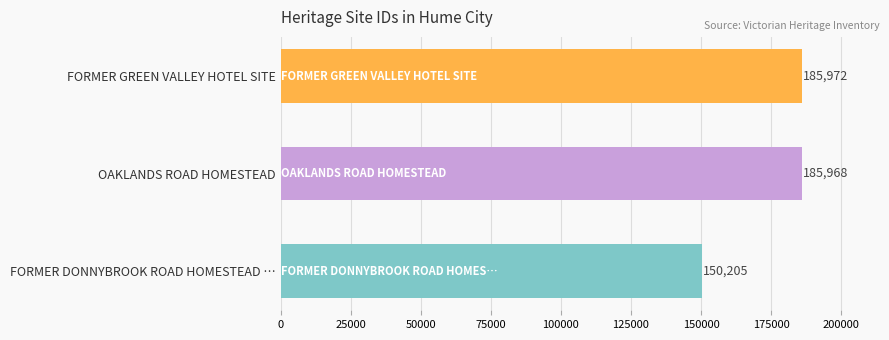

The chart shows a value of 72367 at OAKLANDS ROAD HOMESTEAD. True or false?

False